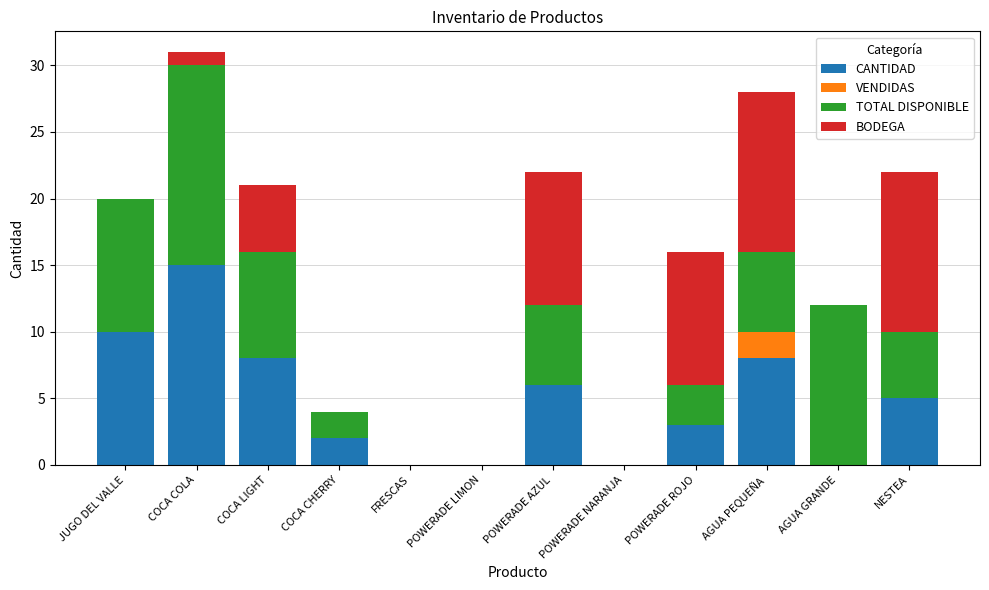

The value of CANTIDAD at FRESCAS is 10. True or false?

False